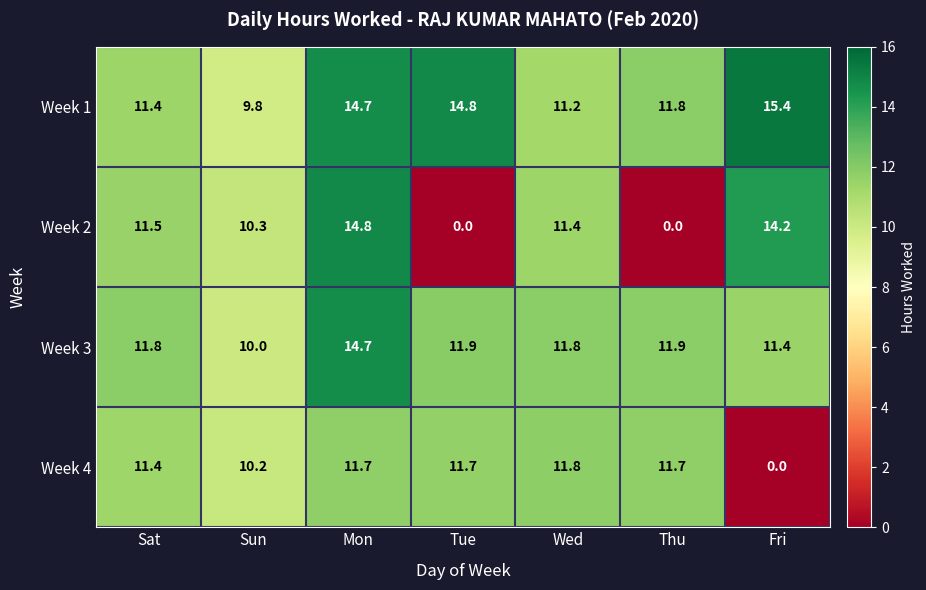

What is the average value of the Week 4 series?

9.8